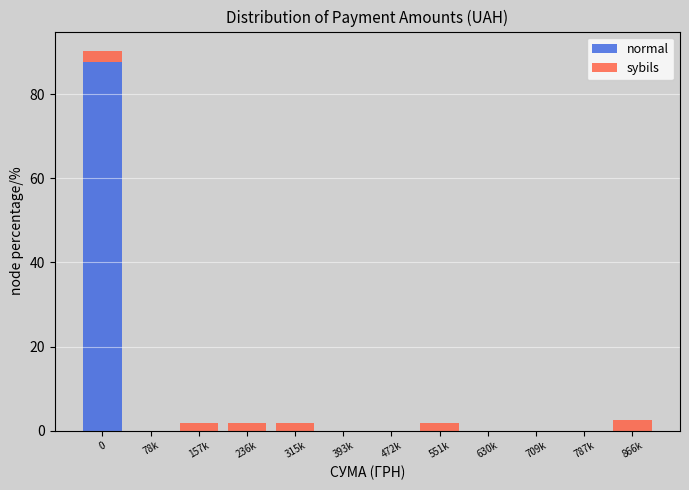

Reading left to right, transcribe the values for normal.

0=87.8	78k=0.0	157k=0.0	236k=0.0	315k=0.0	393k=0.0	472k=0.0	551k=0.0	630k=0.0	709k=0.0	787k=0.0	866k=0.0